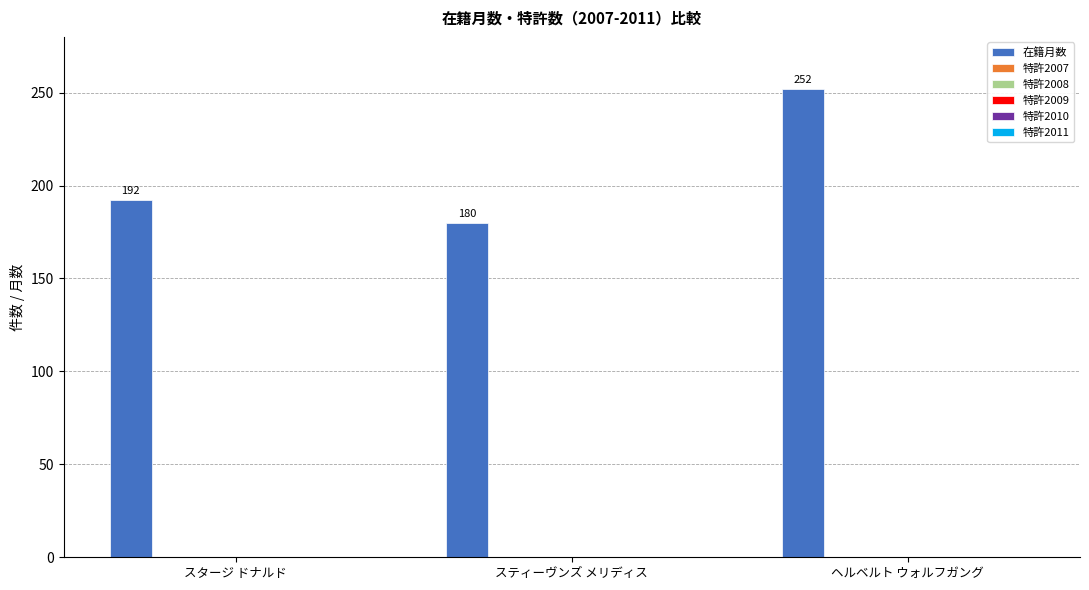

How many values are between 180 and 252?

3